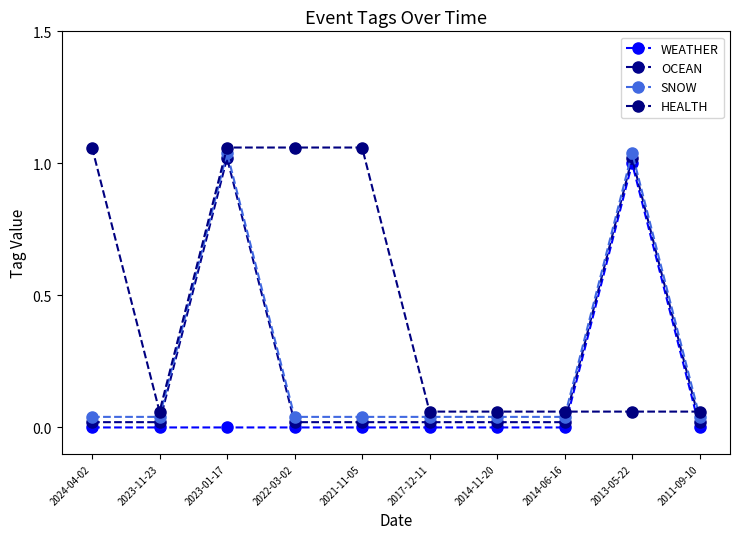

True or false: OCEAN has a value of 0.0 at 2014-11-20.

True